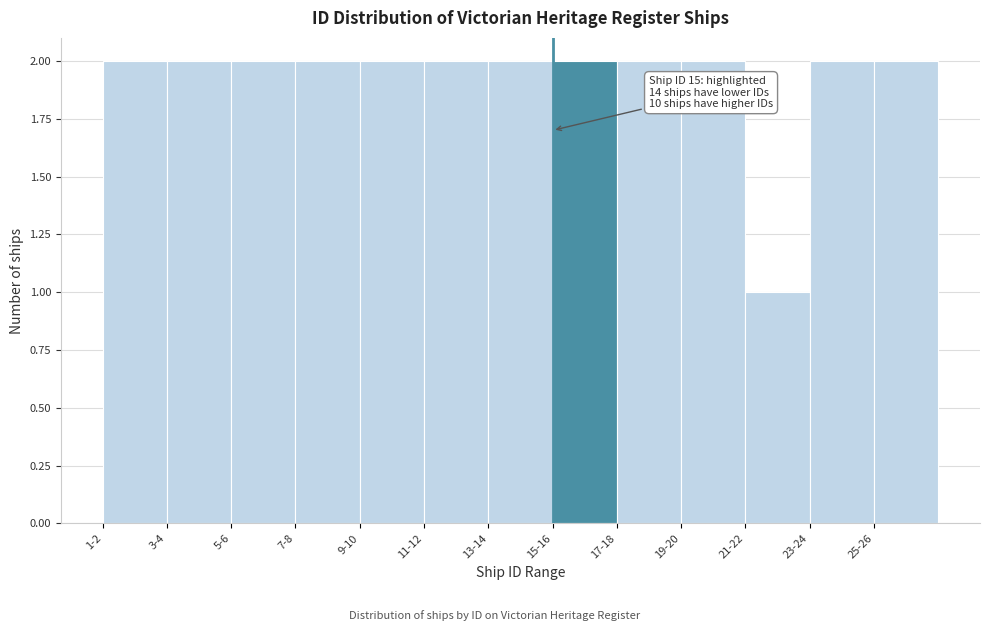

Reading left to right, transcribe all the data shown in this chart.

1-2=2	3-4=2	5-6=2	7-8=2	9-10=2	11-12=2	13-14=2	15-16=2	17-18=2	19-20=2	21-22=1	23-24=2	25-26=2